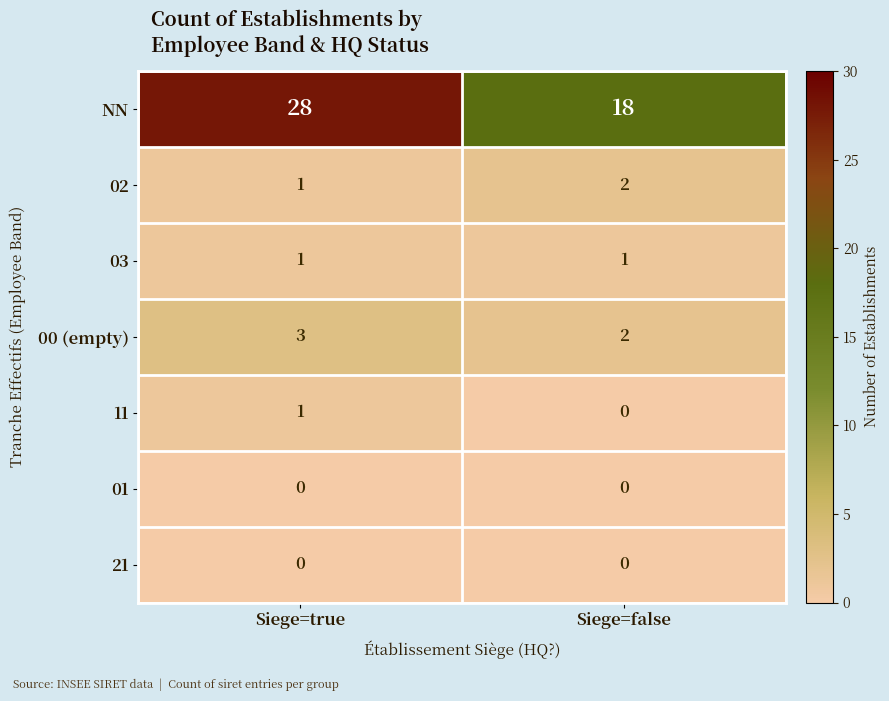

Which series has the largest range (max minus min)?

NN